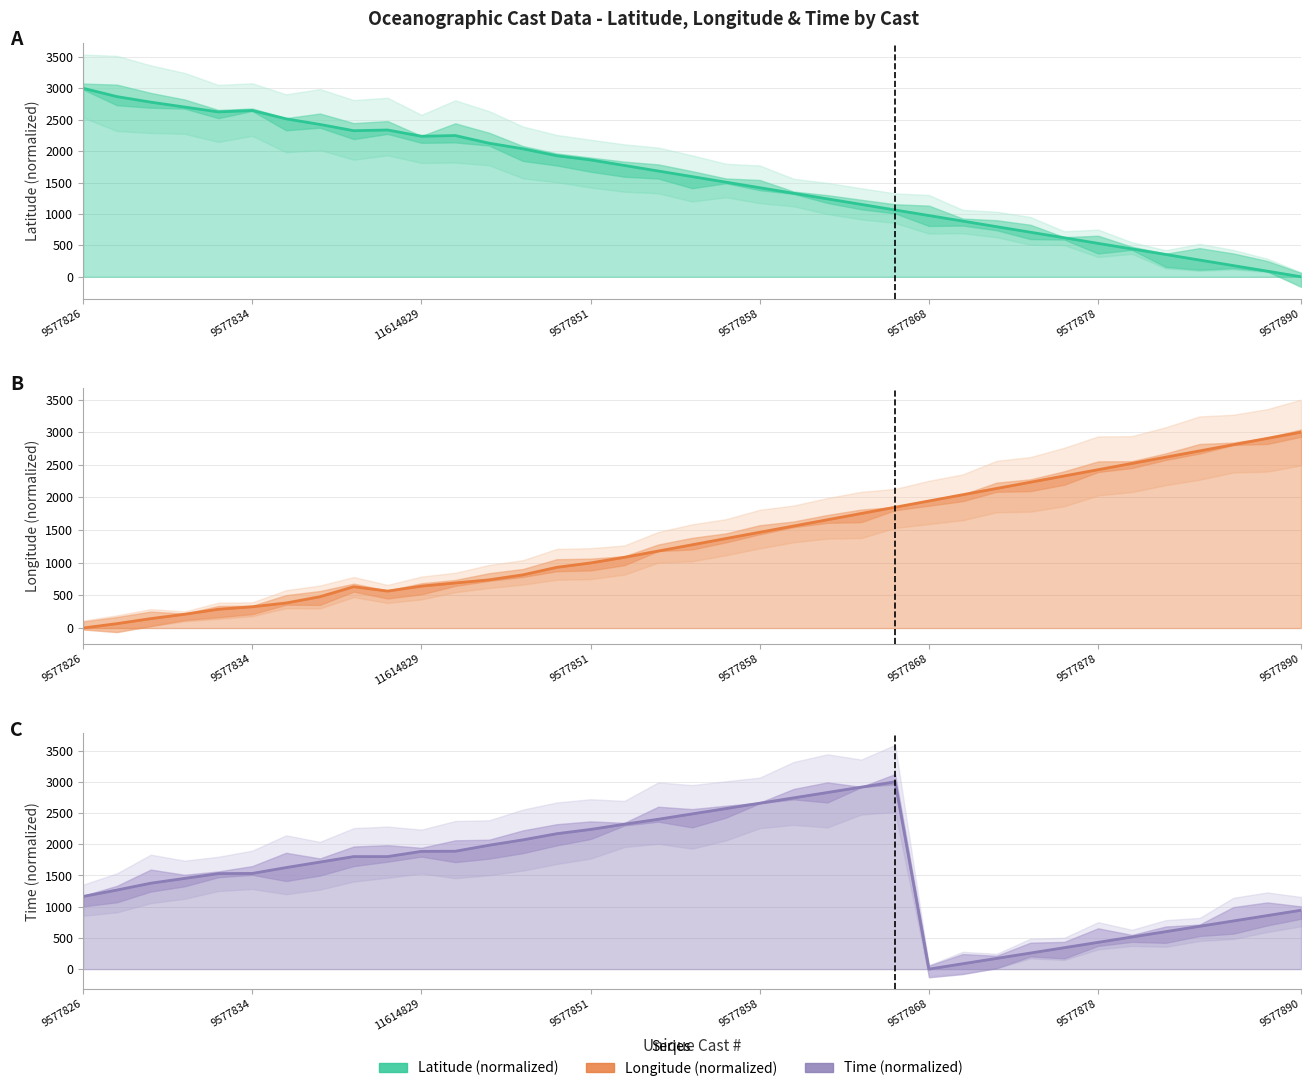

Which series has the largest range (max minus min)?

Latitude